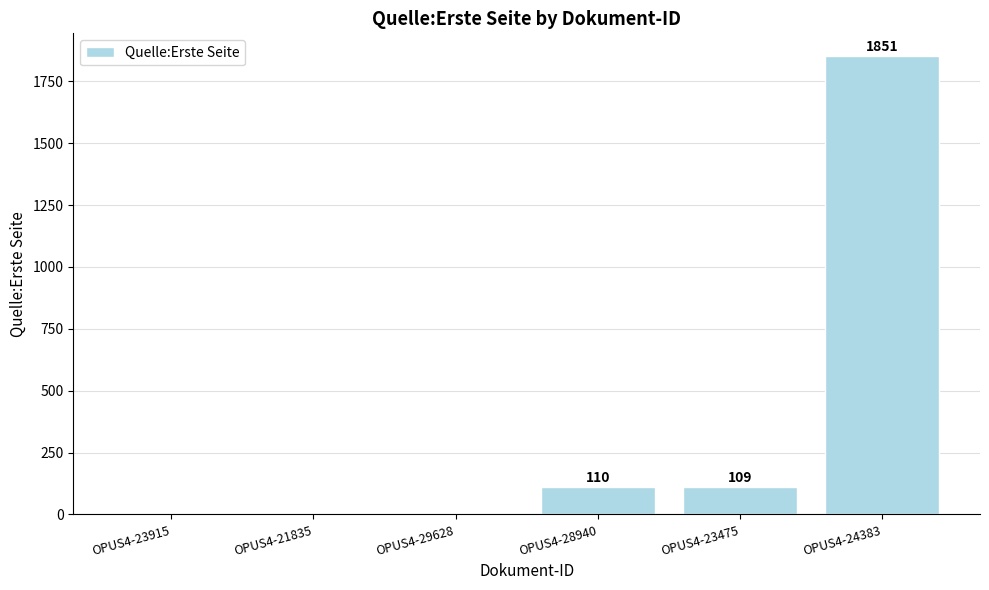

Are the bars grouped side by side (vs. stacked)?

No